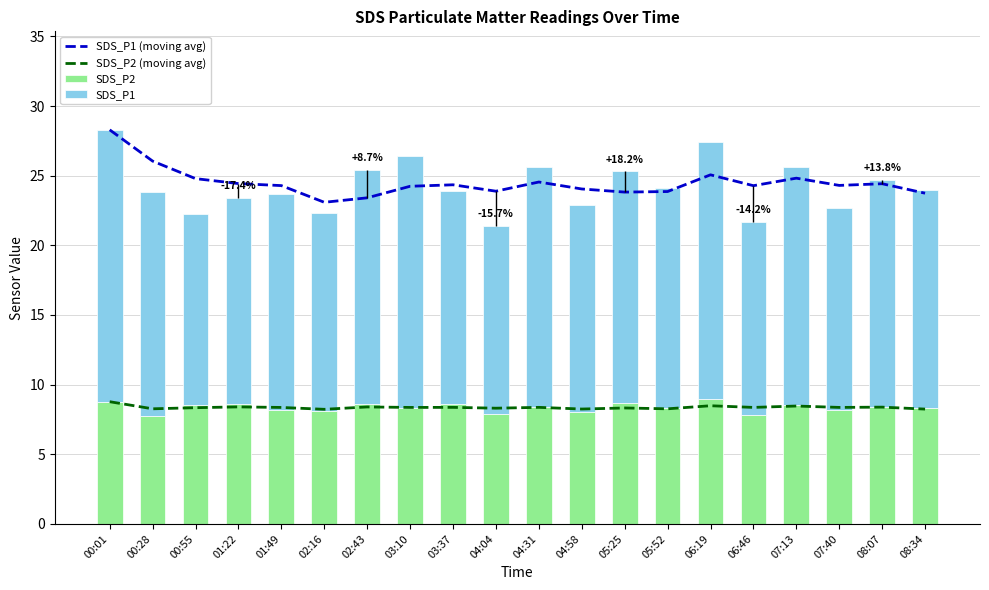

What are all the series names shown in the legend?

SDS_P1 (moving avg), SDS_P2 (moving avg), SDS_P2, SDS_P1